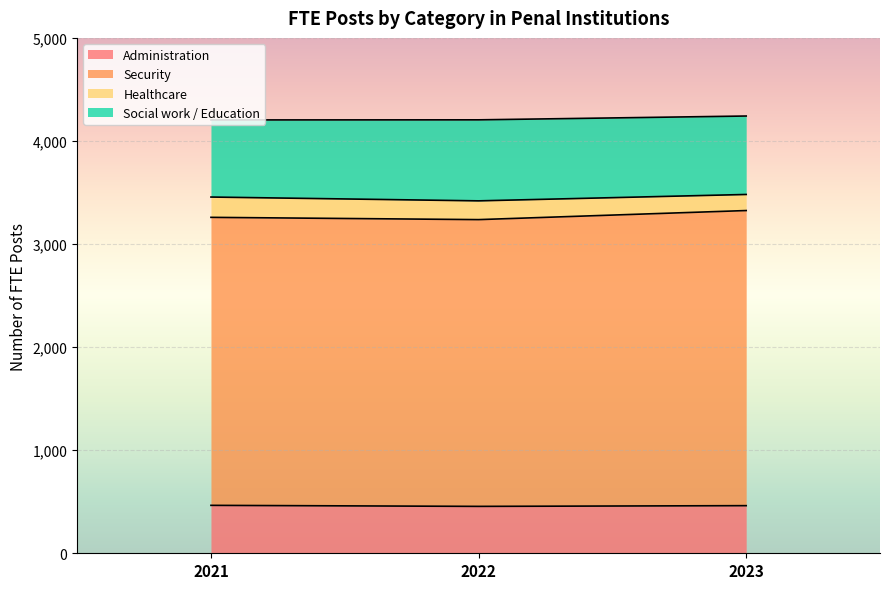

Which category has the highest value across all series?

2023